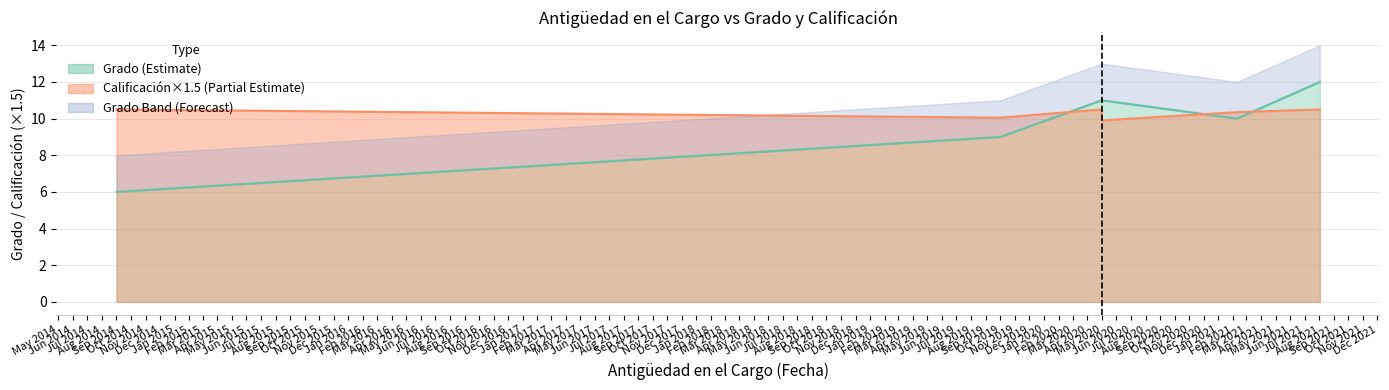

Which series ends up on top after the final intersection of Grado and Calificacion?

Grado